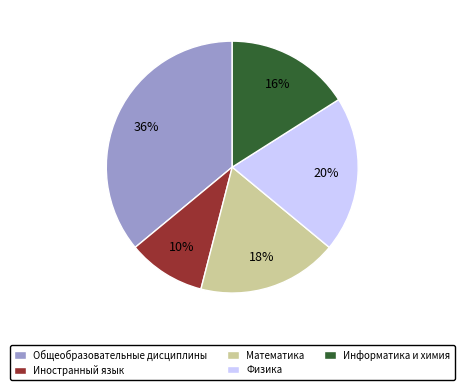

What percentage is the Математика slice, to the nearest percent?

18%